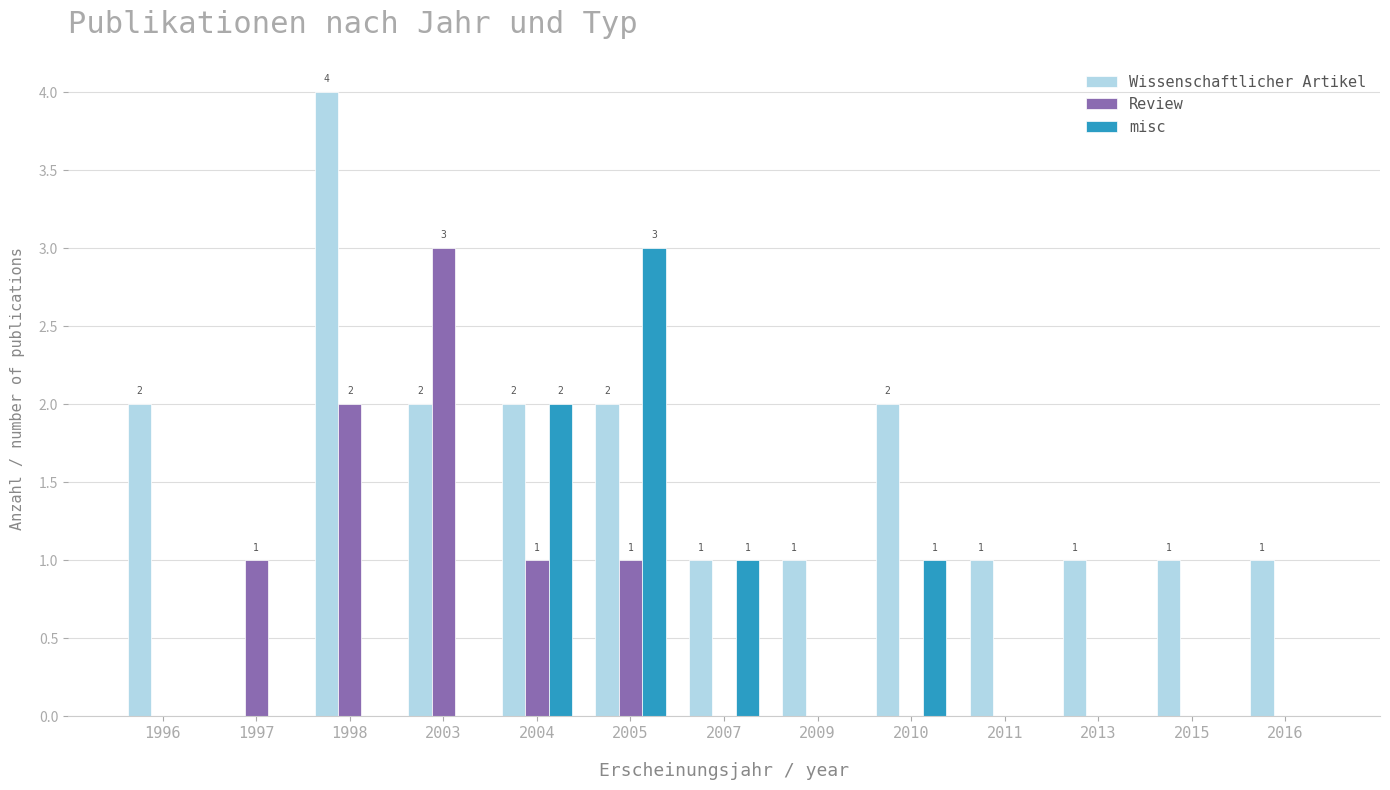

Which series has the largest total across all categories?

Wissenschaftlicher Artikel